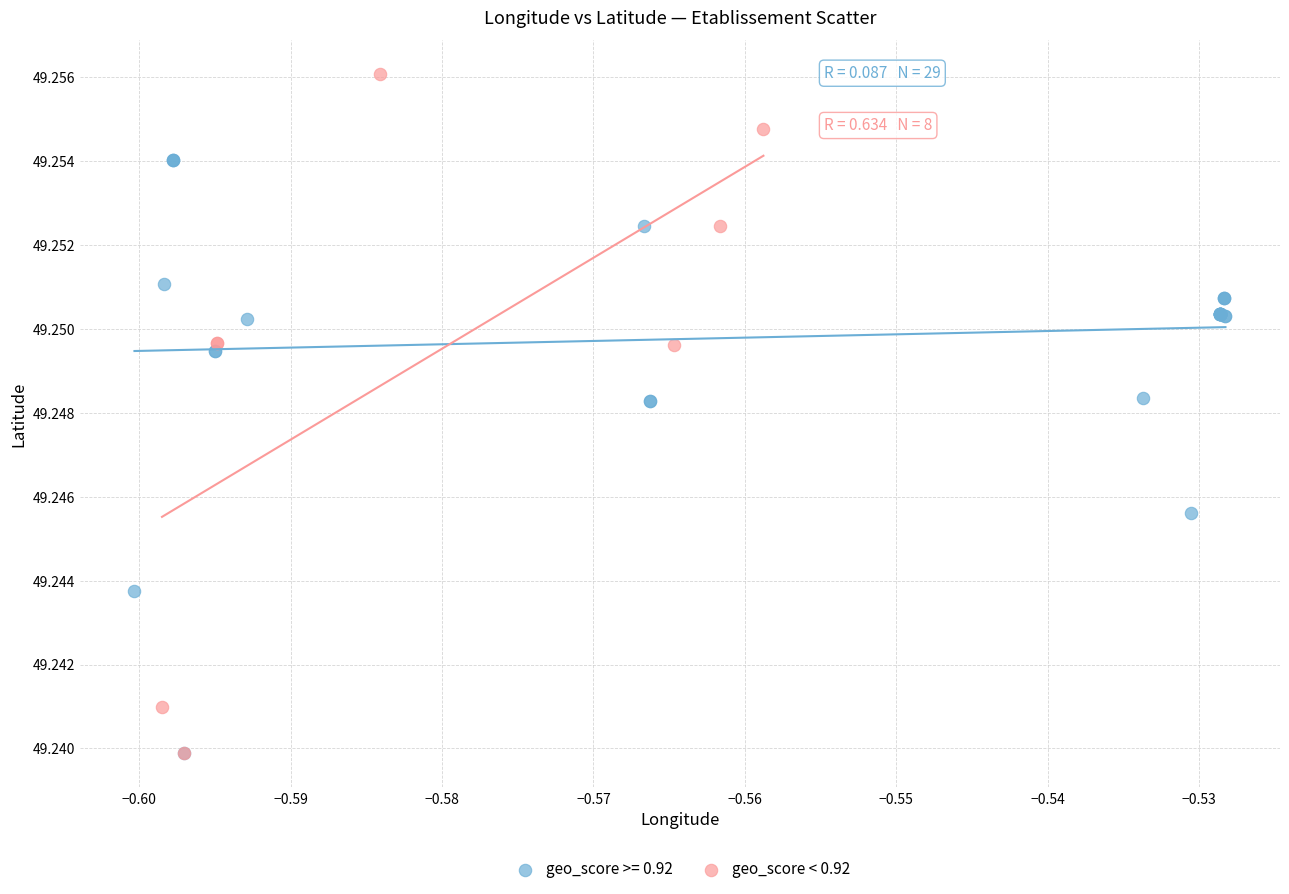

Which series has the widest spread of Y values?

geo_score < 0.92